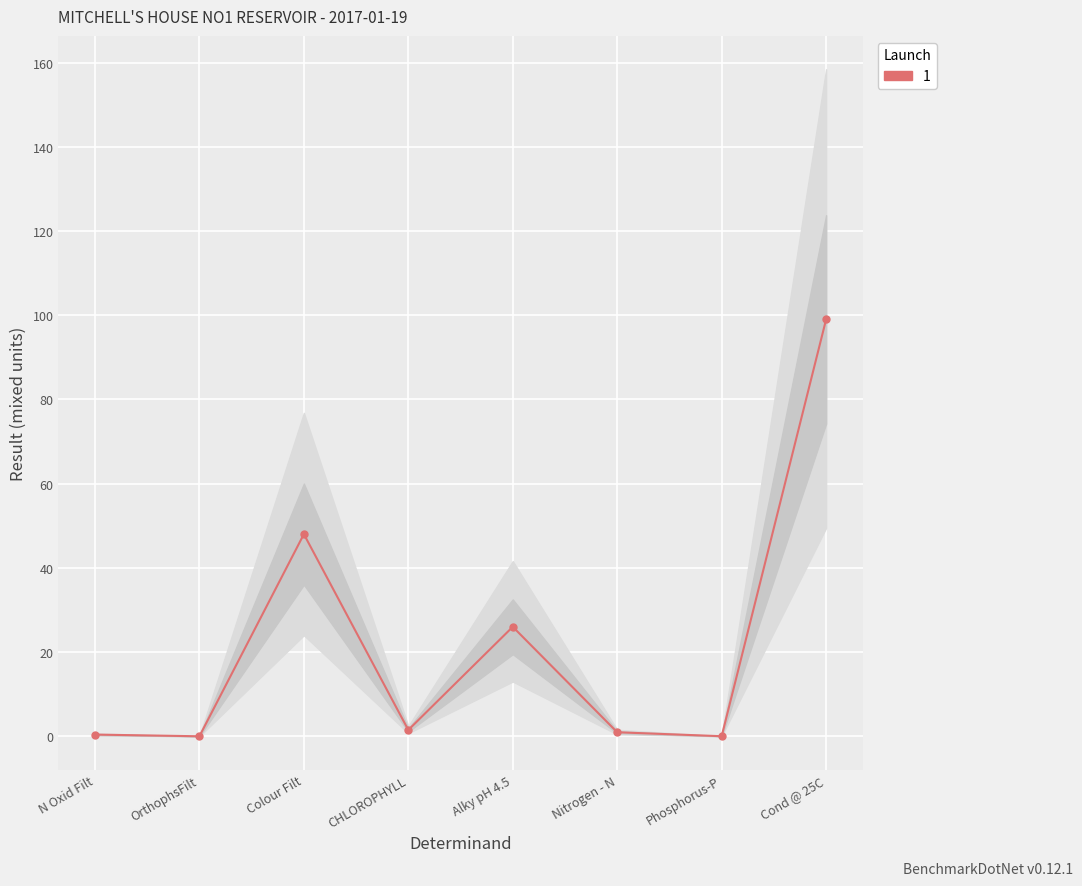

What is the difference between the values at OrthophsFilt and Colour Filt?

48.0